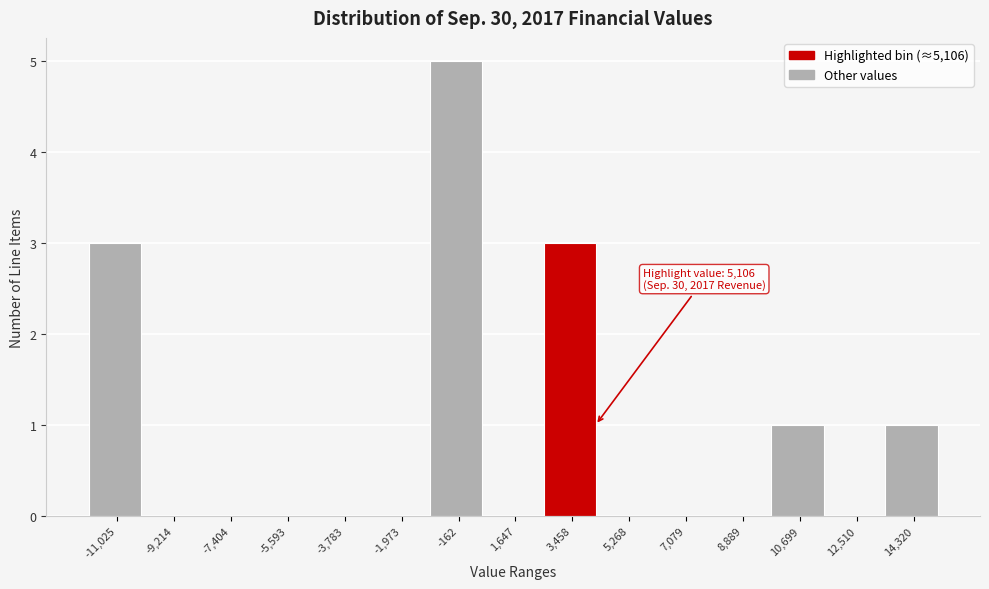

Reading right to left, what are all the values shown in this chart?

14,320=1	12,510=0	10,699=1	8,889=0	7,079=0	5,268=0	3,458=3	1,647=0	-162=5	-1,973=0	-3,783=0	-5,593=0	-7,404=0	-9,214=0	-11,025=3